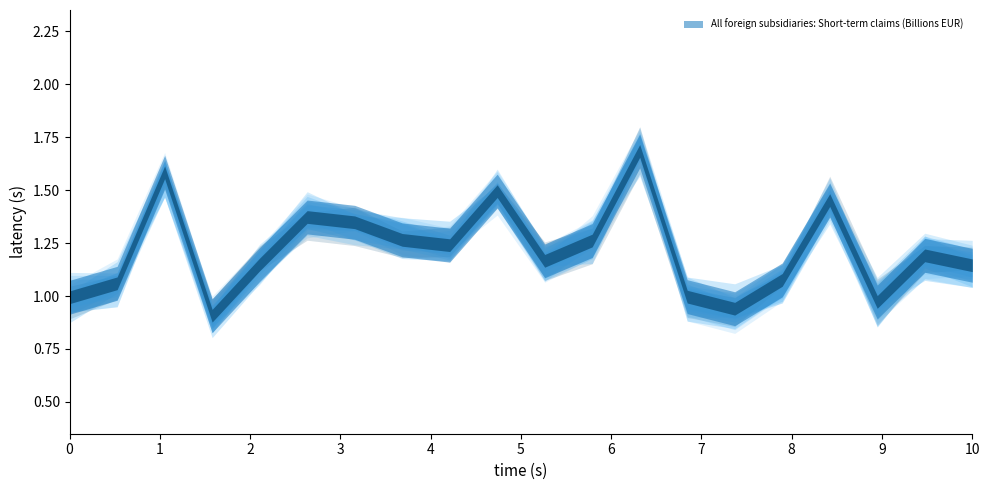

The chart shows a value of 0.7 at 2003-08. True or false?

False